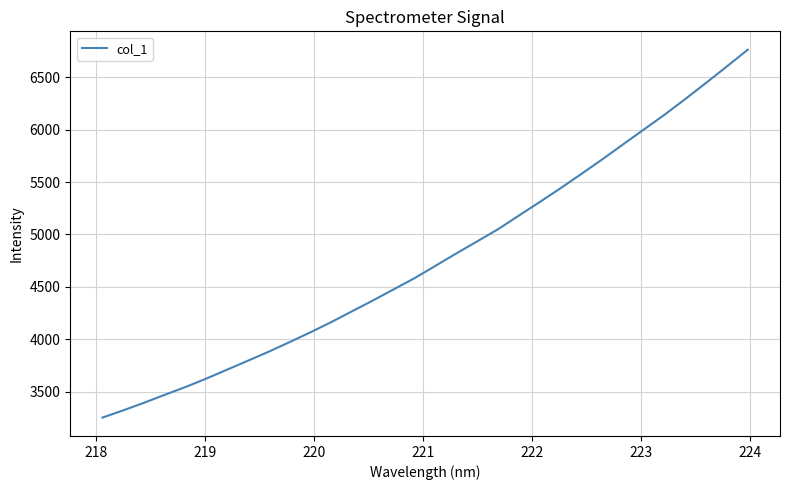

What is the difference between the maximum and minimum values?

3509.2